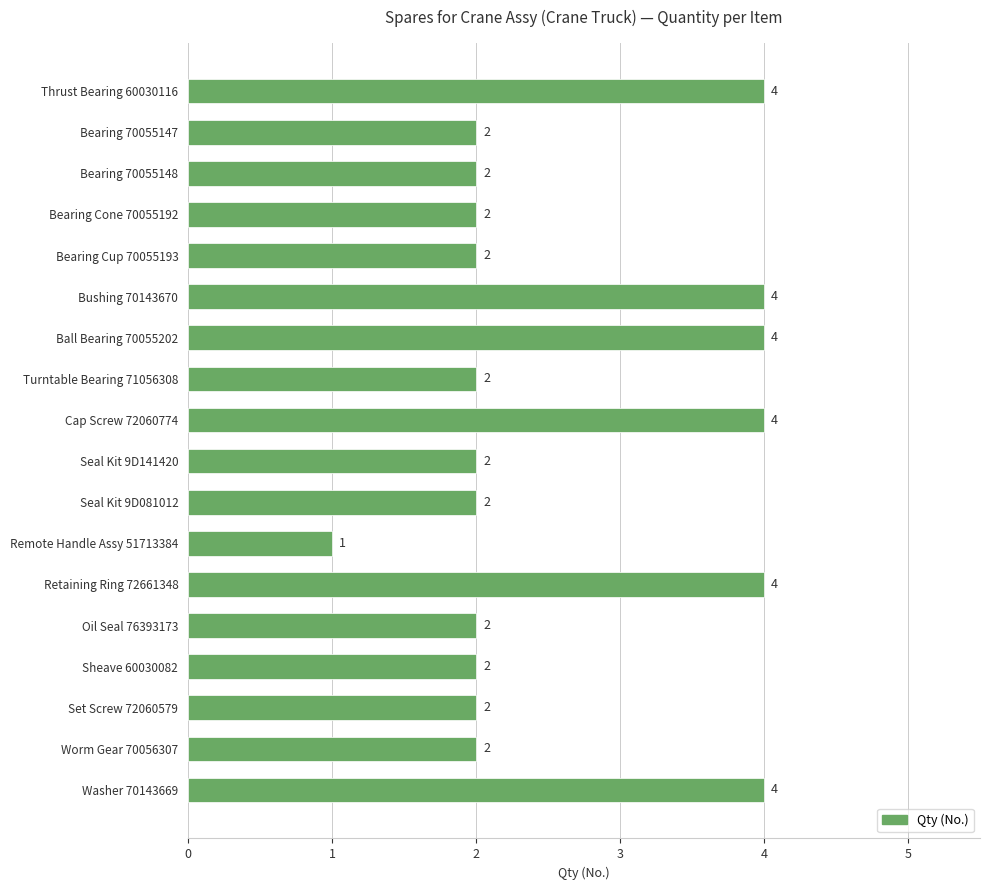

Reading top to bottom, list all the values displayed in this chart.

Thrust Bearing 60030116=4	Bearing 70055147=2	Bearing 70055148=2	Bearing Cone 70055192=2	Bearing Cup 70055193=2	Bushing 70143670=4	Ball Bearing 70055202=4	Turntable Bearing 71056308=2	Cap Screw 72060774=4	Seal Kit 9D141420=2	Seal Kit 9D081012=2	Remote Handle Assy 51713384=1	Retaining Ring 72661348=4	Oil Seal 76393173=2	Sheave 60030082=2	Set Screw 72060579=2	Worm Gear 70056307=2	Washer 70143669=4